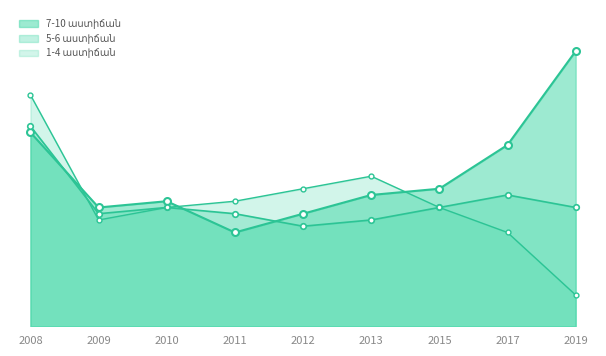

Reading left to right, list all the values displayed in this chart.

7-10 աստիճան: 31	19	20	15	18	21	22	29	44
5-6 աստիճան: 32	18	19	18	16	17	19	21	19
1-4 աստիճան: 37	17	19	20	22	24	19	15	5